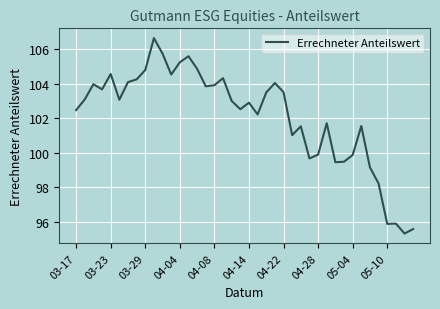

What is the smallest value displayed?

95.3